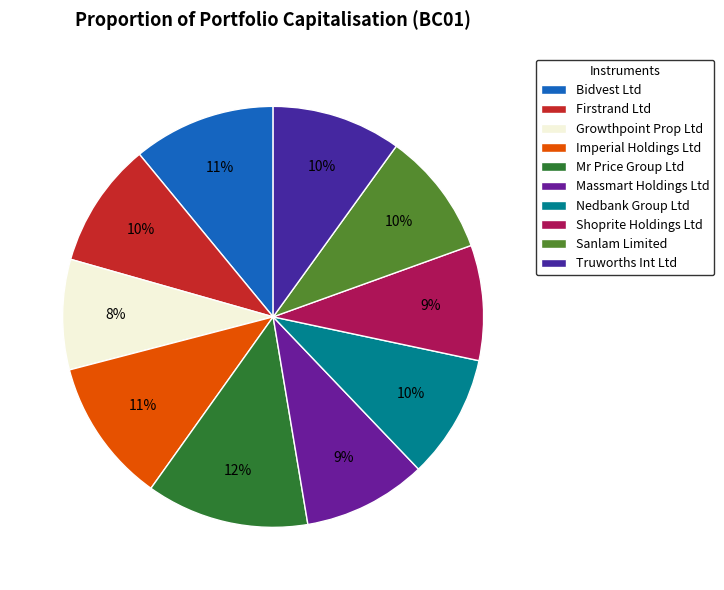

How many slices are in this pie chart?

10